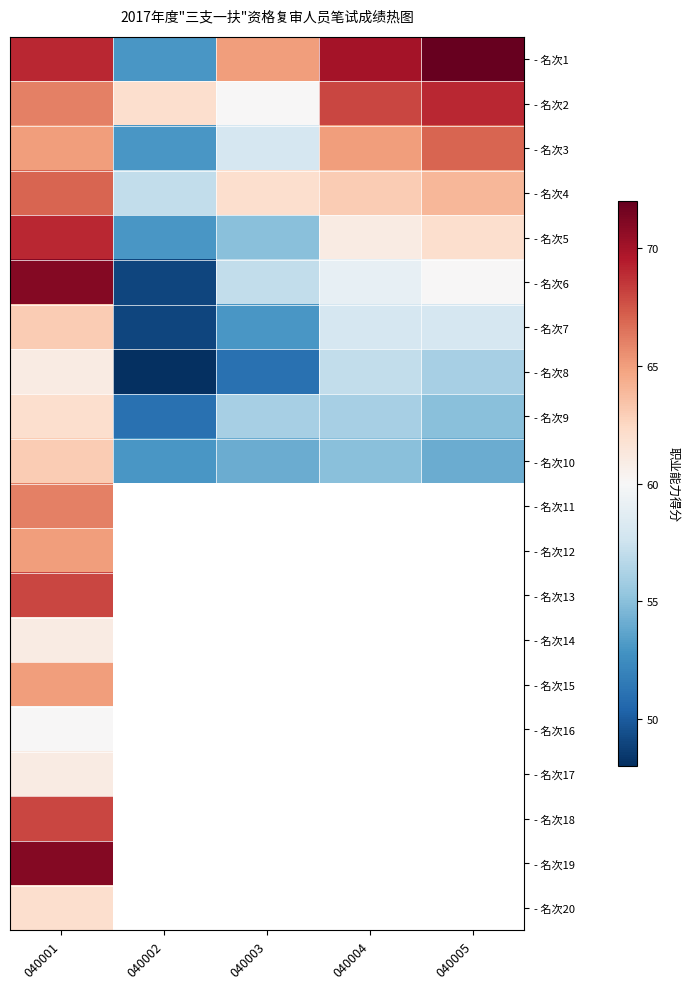

What is the sum of the - 名次8 values at 040003 and 040004?

108.0